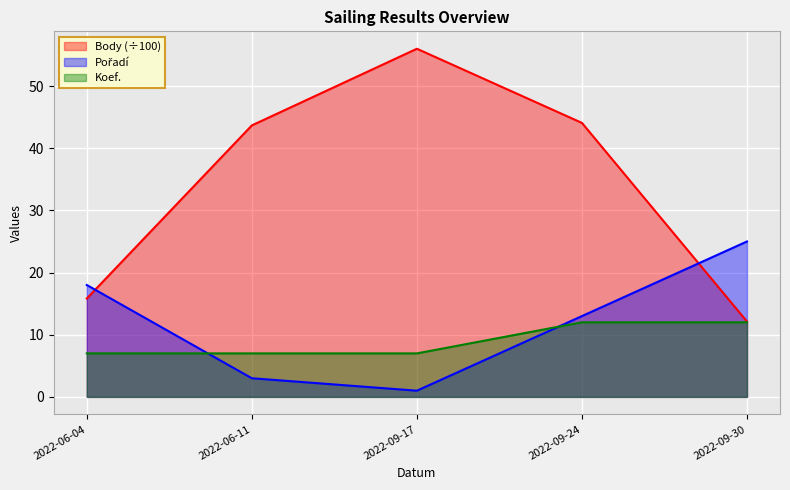

The value of Pořadí at 2022-09-24 is 3.7. True or false?

False